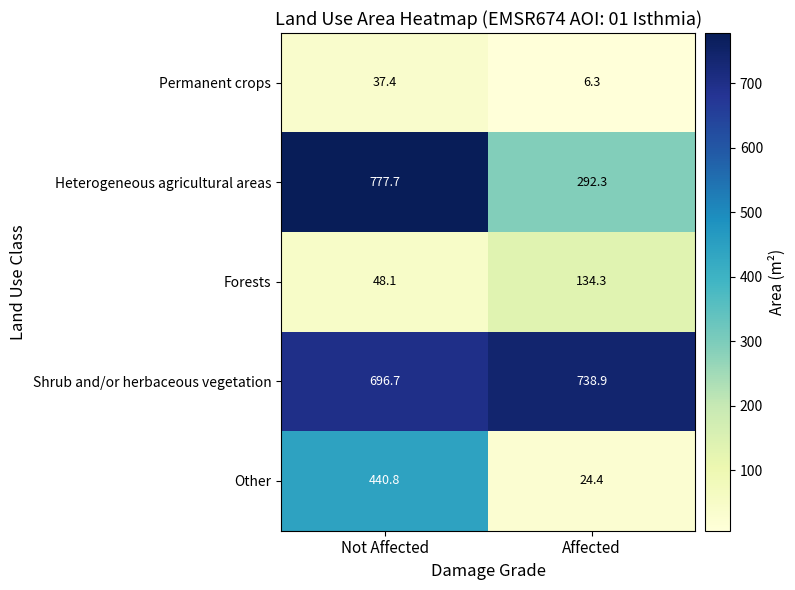

What is the total value across all series at Affected?

1196.2